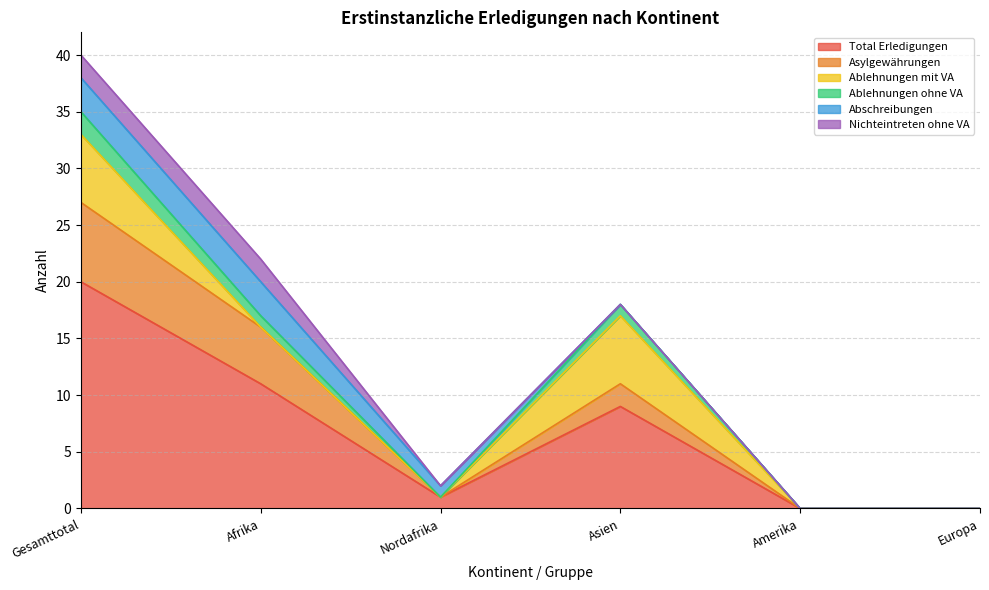

Which has a higher value, Europa or Nordafrika?

Nordafrika